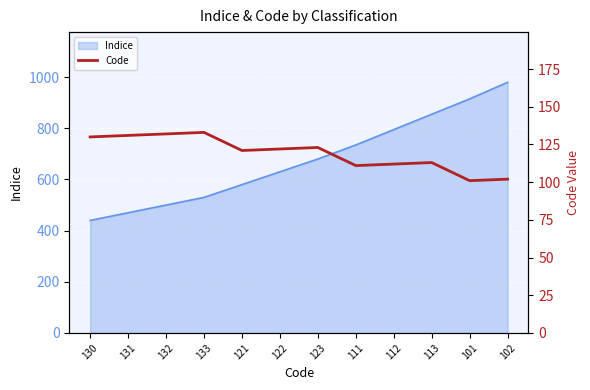

Rank the categories by value from lowest to highest.

101, 102, 111, 112, 113, 121, 122, 123, 130, 131, 132, 133